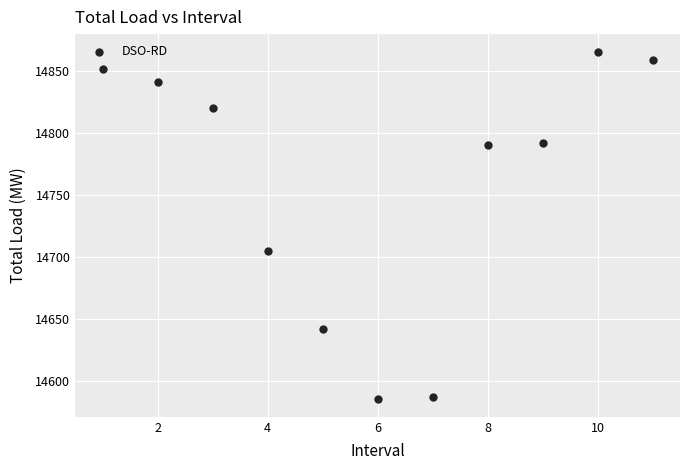

What is the range of Y values (max minus min)?

280.7